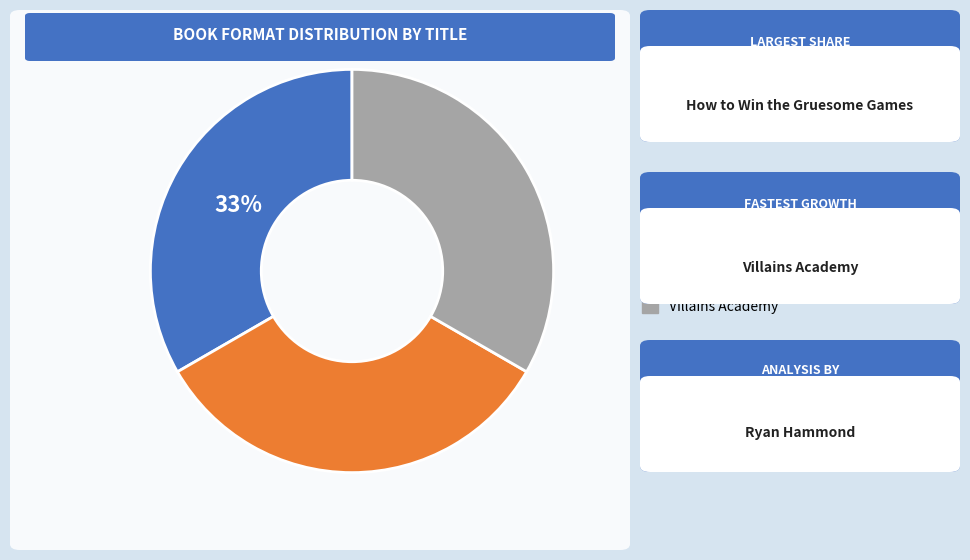

Does any single category account for the majority?

No